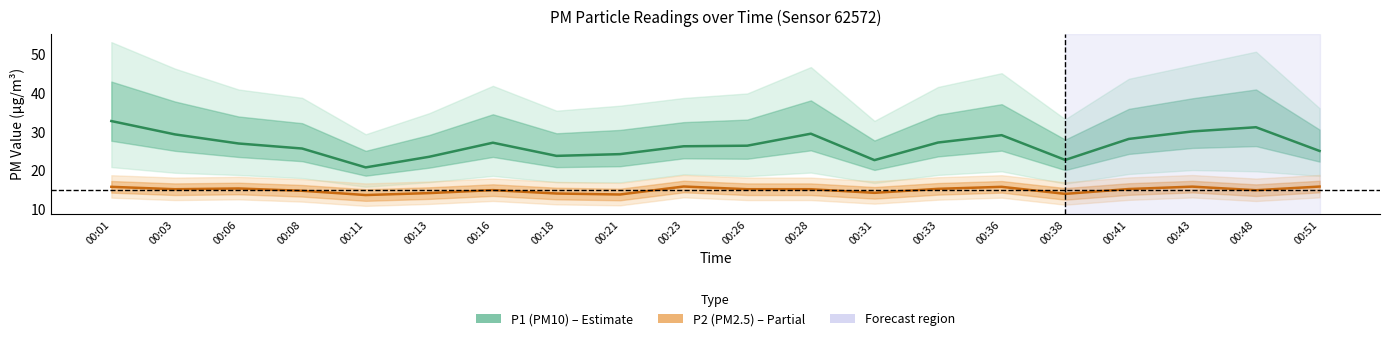

What are all the series names shown in the legend?

P1 (PM10), P2 (PM2.5)